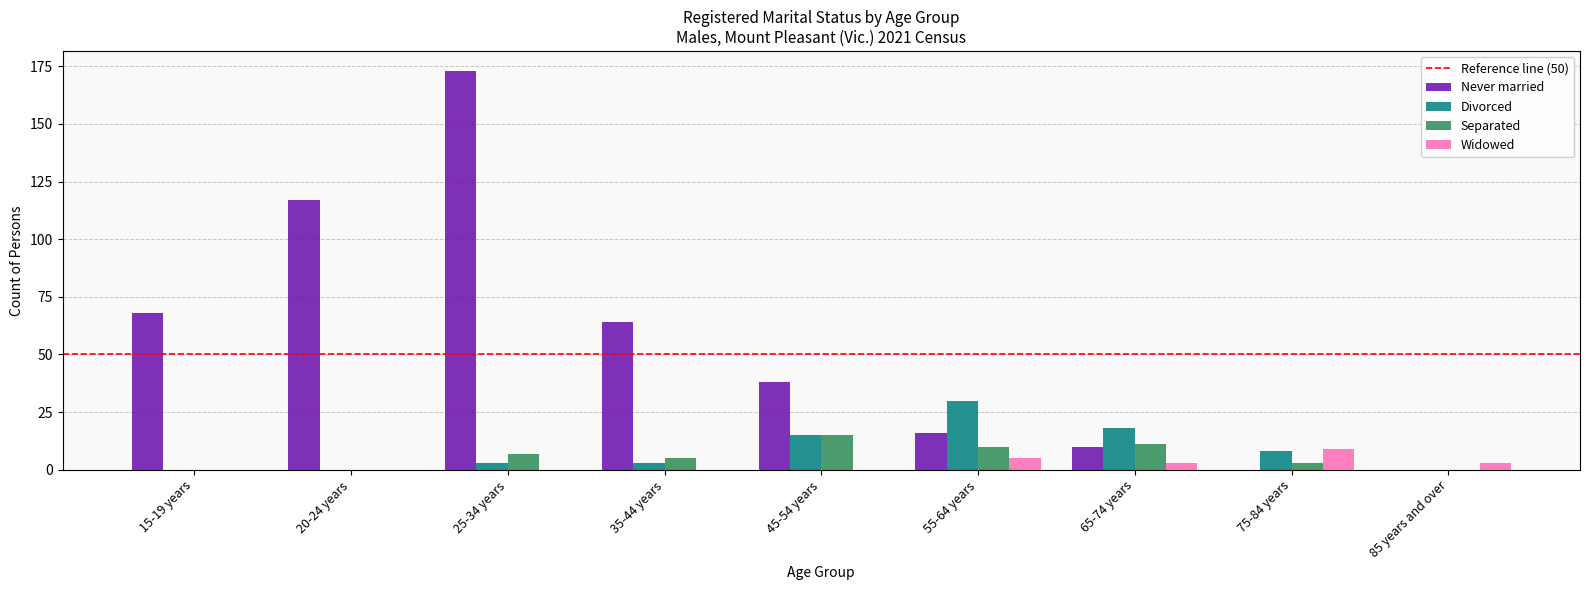

Where is Never married nearest to the value 86?

15-19 years